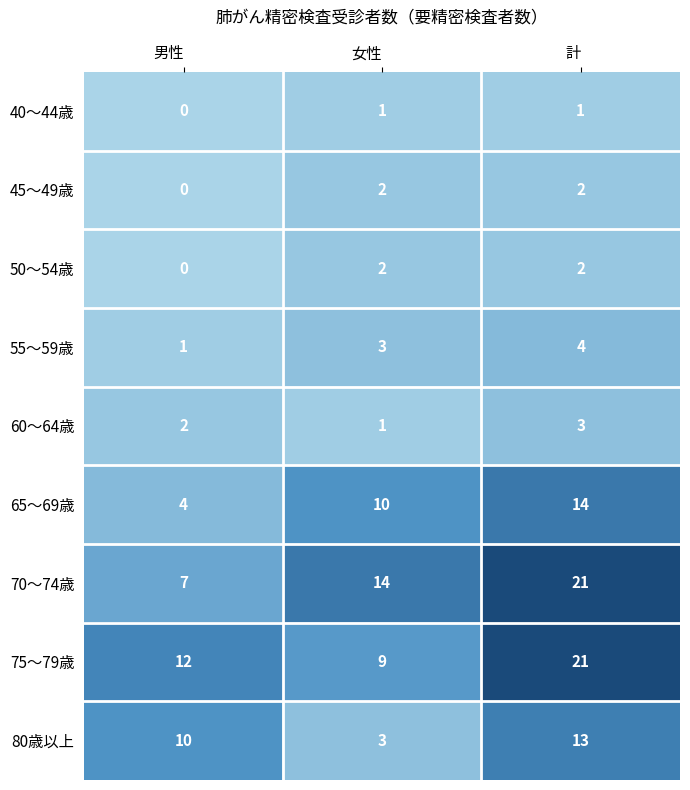

What is the difference between the highest and lowest values at 計?

20